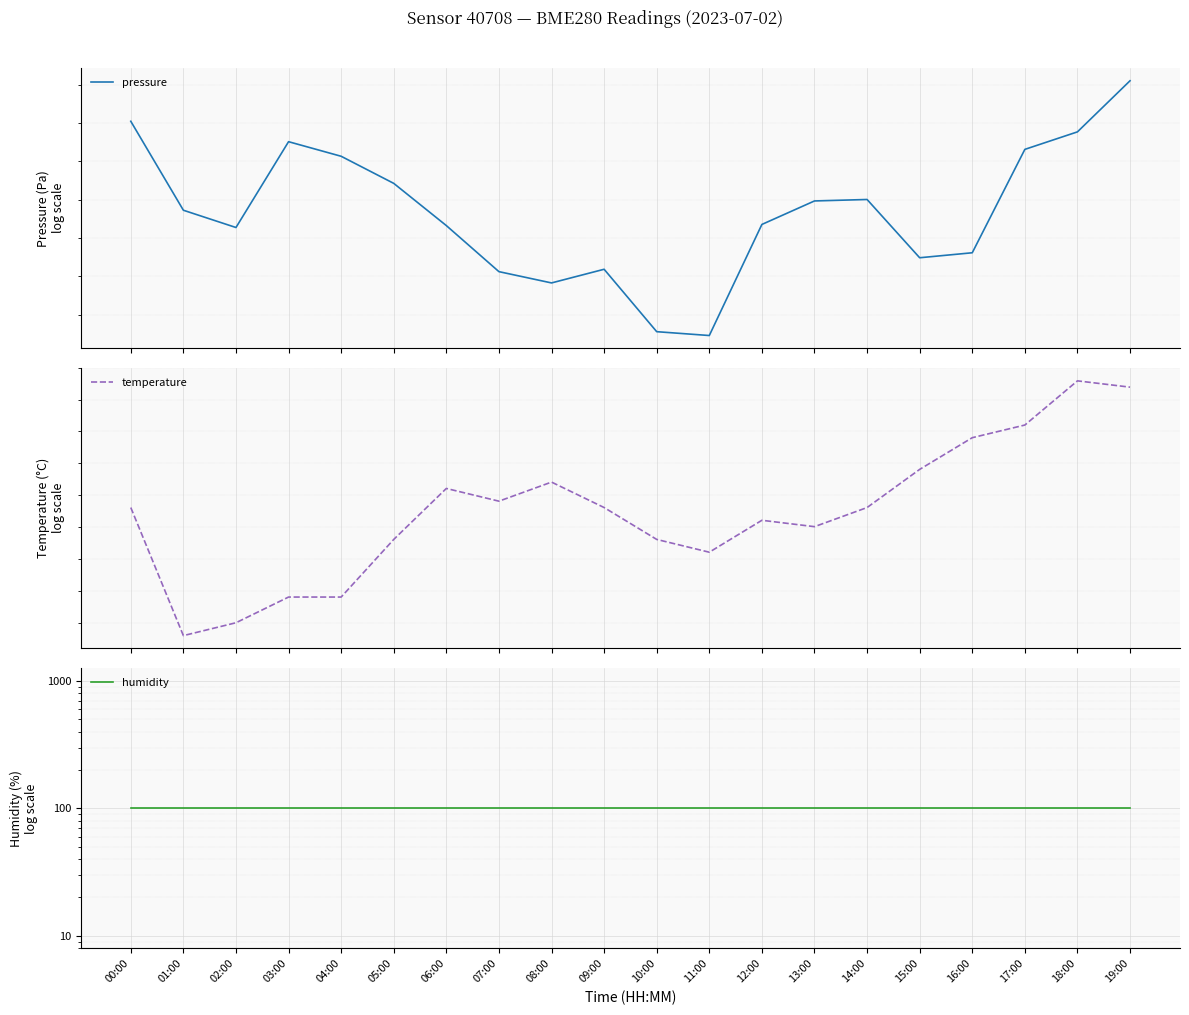

True or false: temperature and humidity intersect in this chart.

False